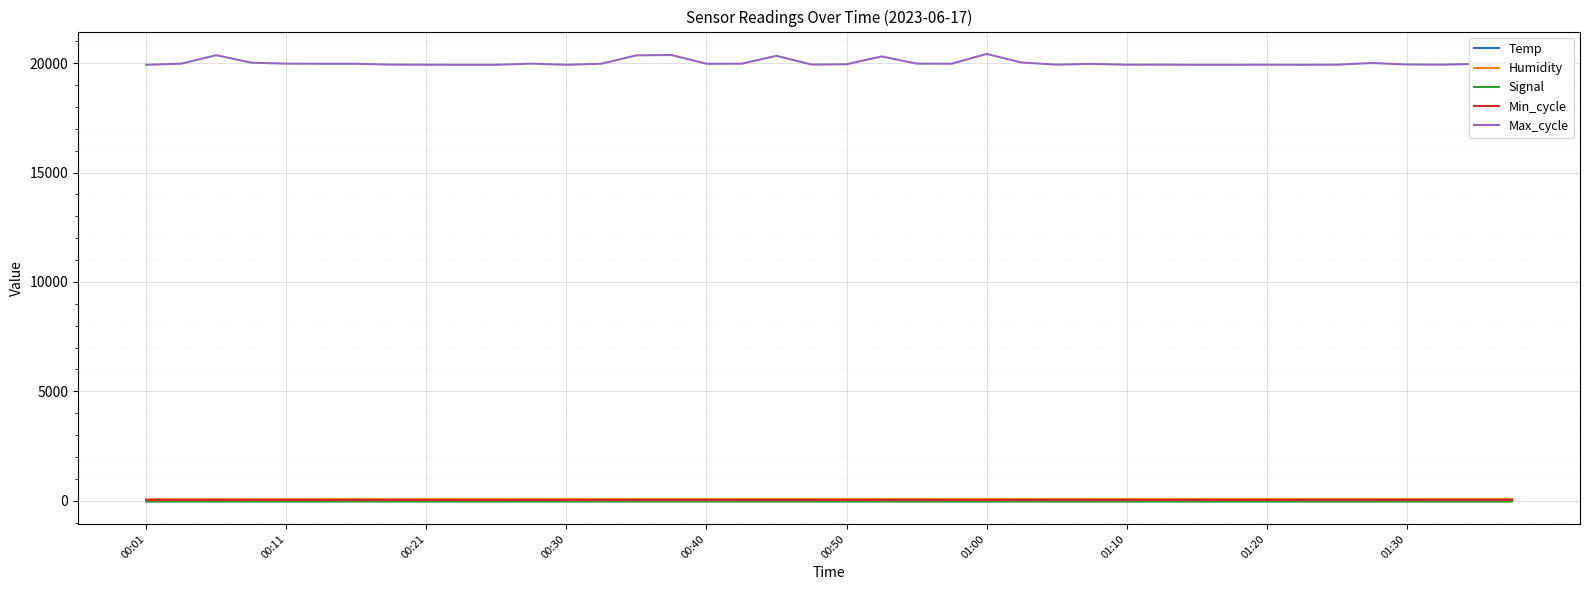

Which series has the widest spread of values?

Max_cycle